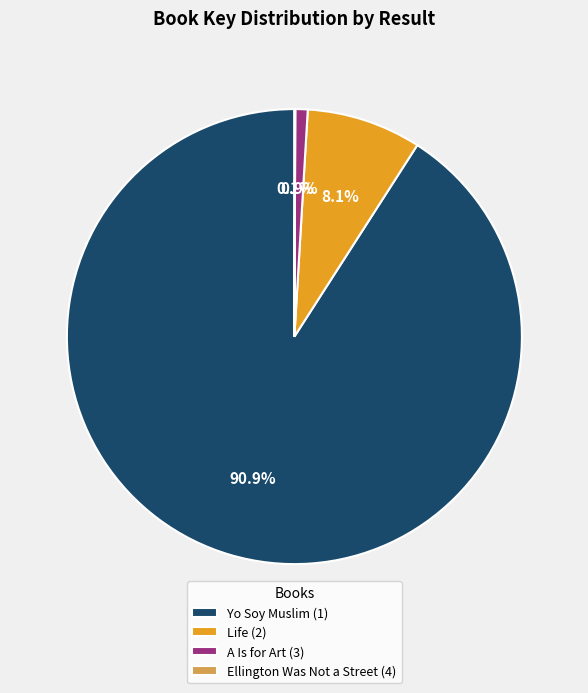

Is there a majority slice in this chart?

Yes